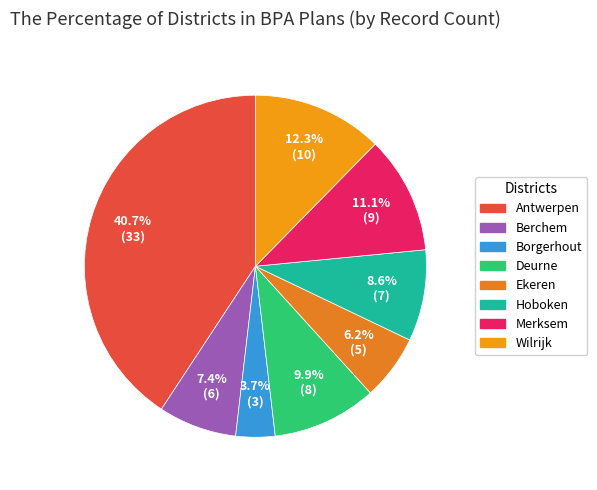

To the nearest percent, what portion does Wilrijk represent?

12%